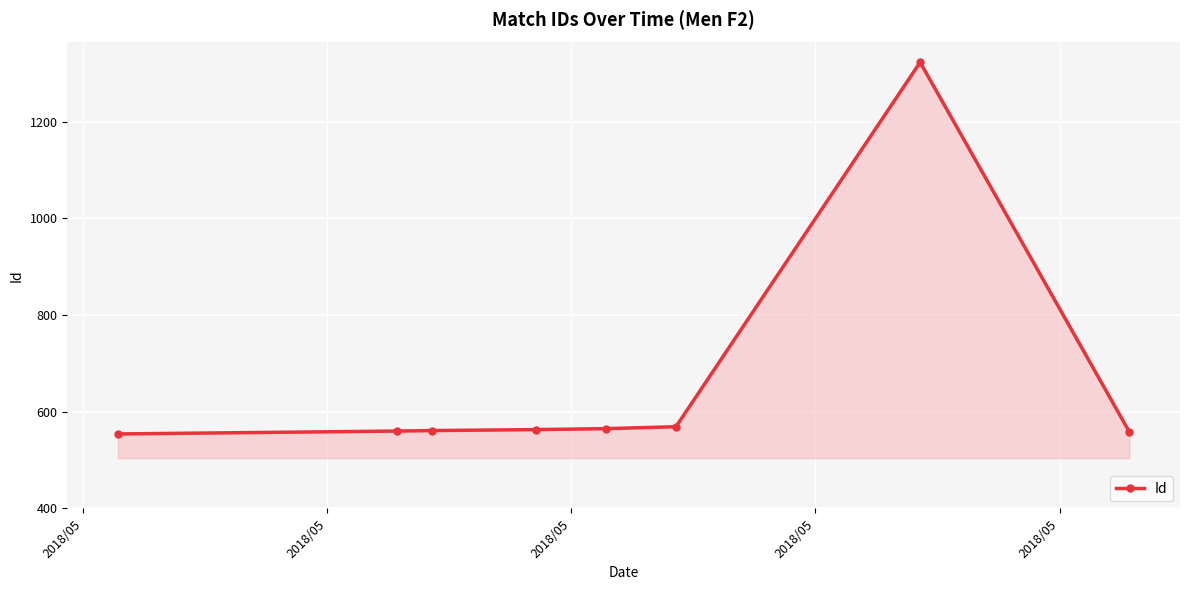

What is the value of the 5th point from the left?

565